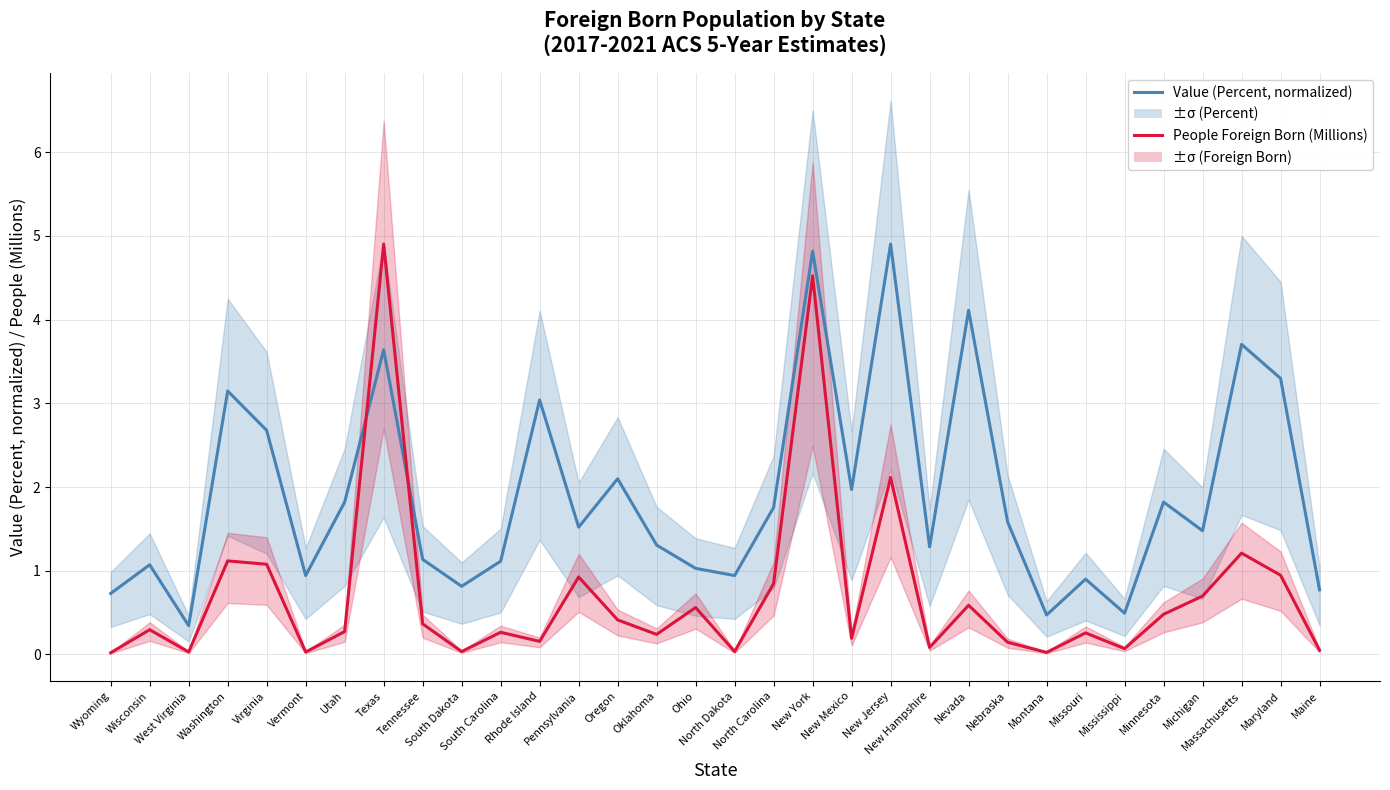

What is the maximum value shown in the chart?

4.9